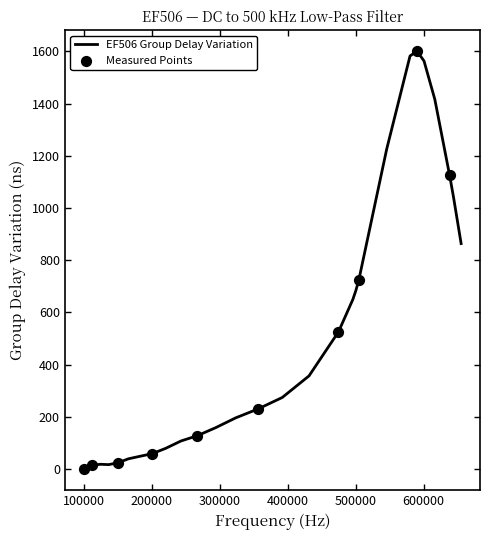

What is the difference between the maximum and minimum values?

1602.0